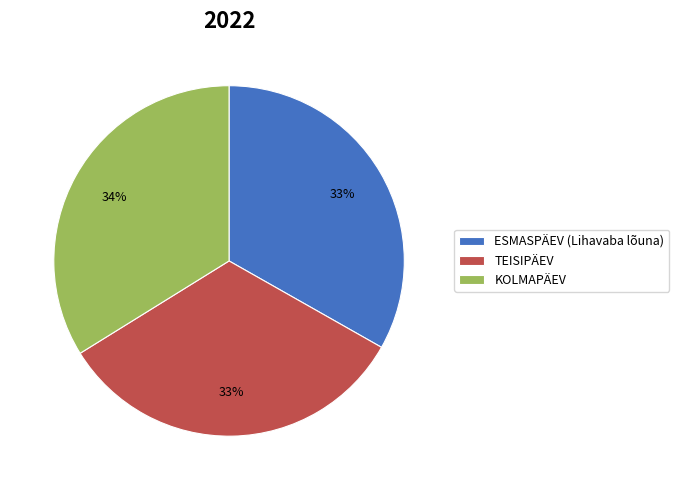

Is KOLMAPÄEV the majority of the pie?

No